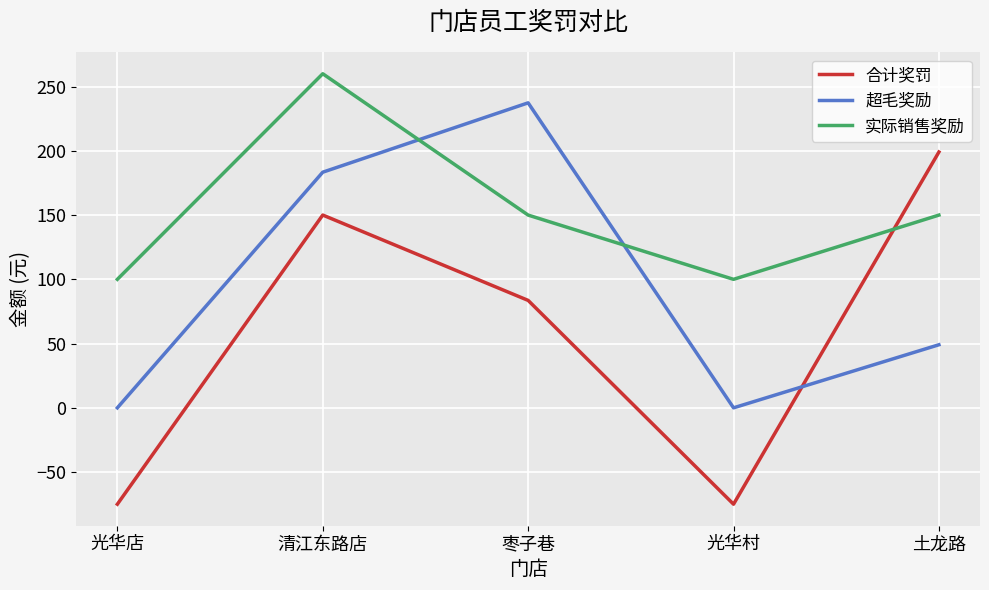

At which category does the chart reach its peak across all series?

清江东路店